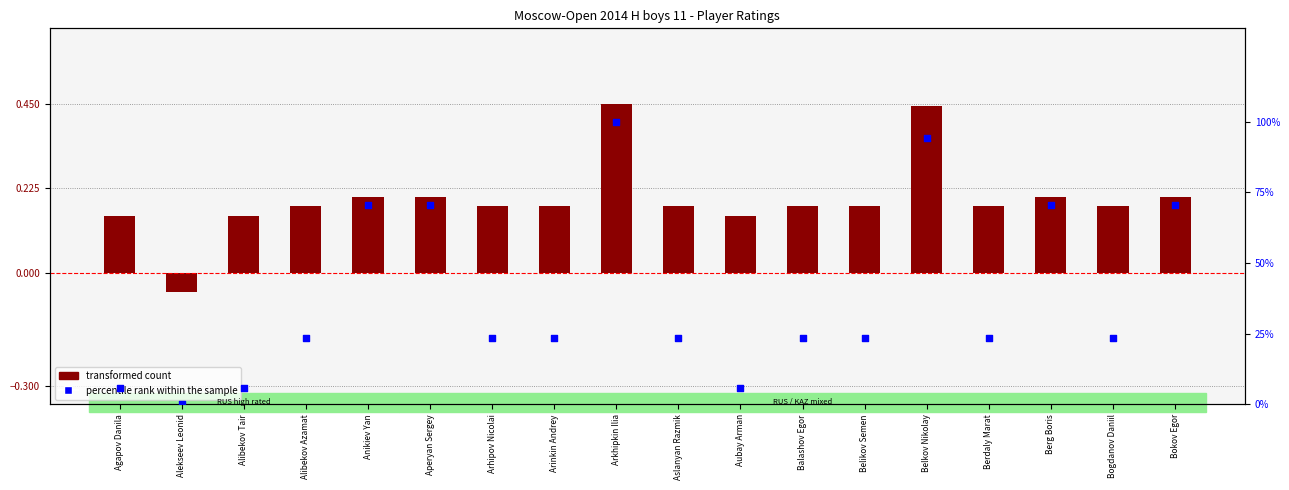

At how many categories does at least one series exceed 54?

6